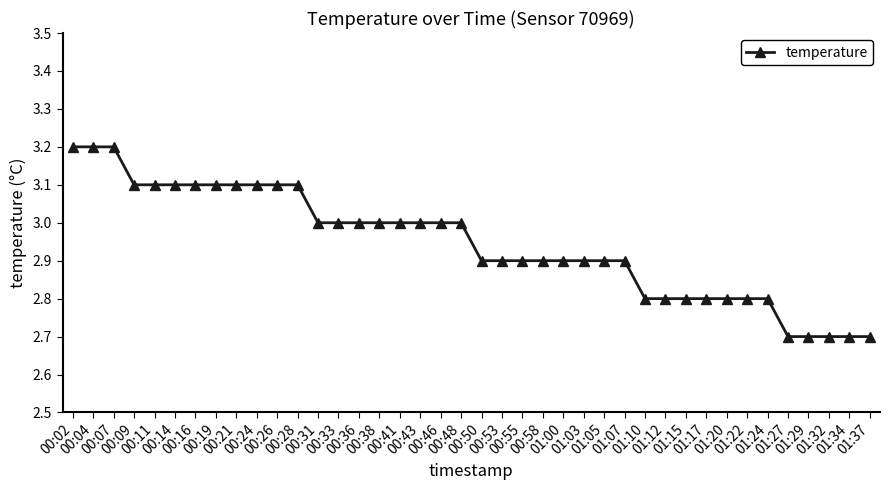

At which label does the data first exceed 3?

00:02